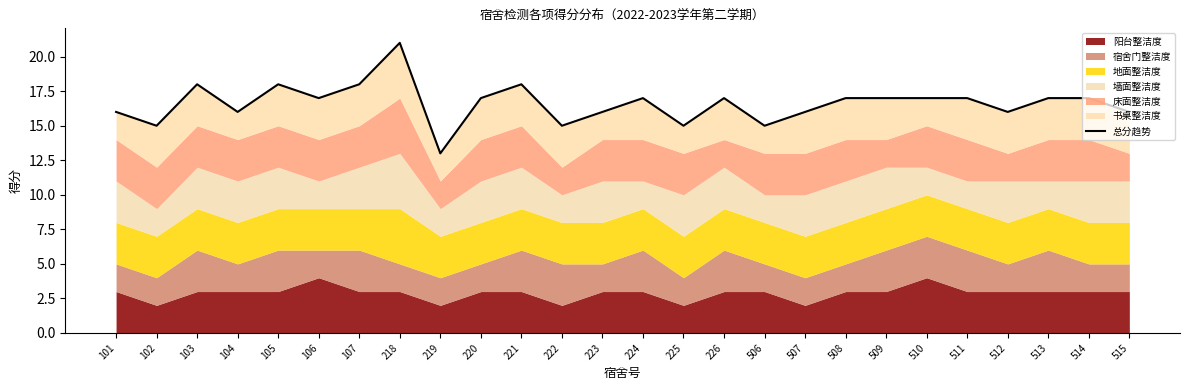

Between 514 and 511, which is larger?

514